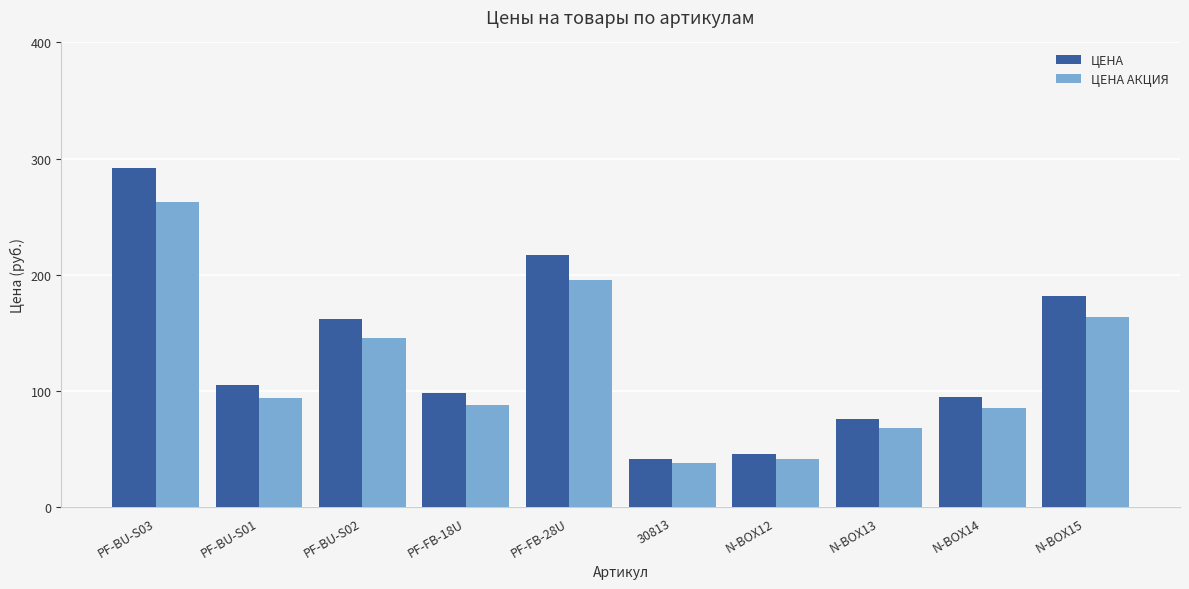

What is the difference between the maximum and minimum values in the ЦЕНА series?

250.0